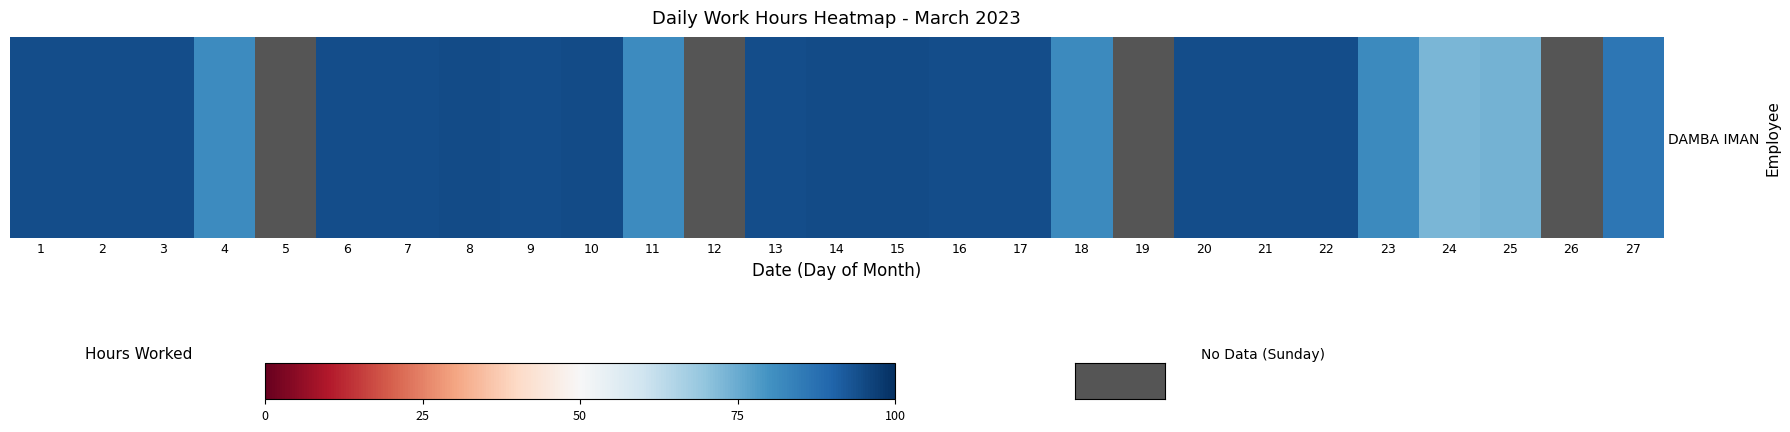

What is the change in value from 14 to 25?

-21.1